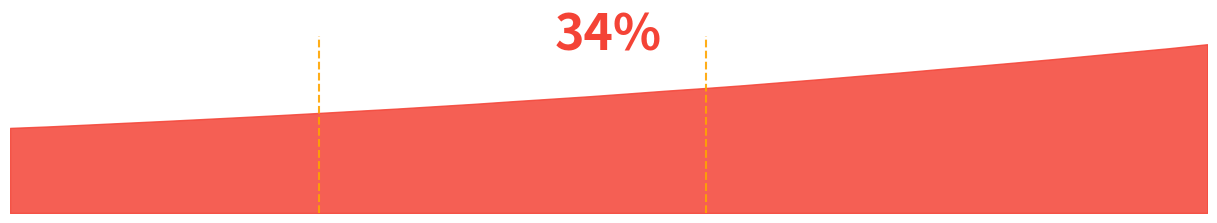

What is the difference between the maximum and minimum values?

1789.0